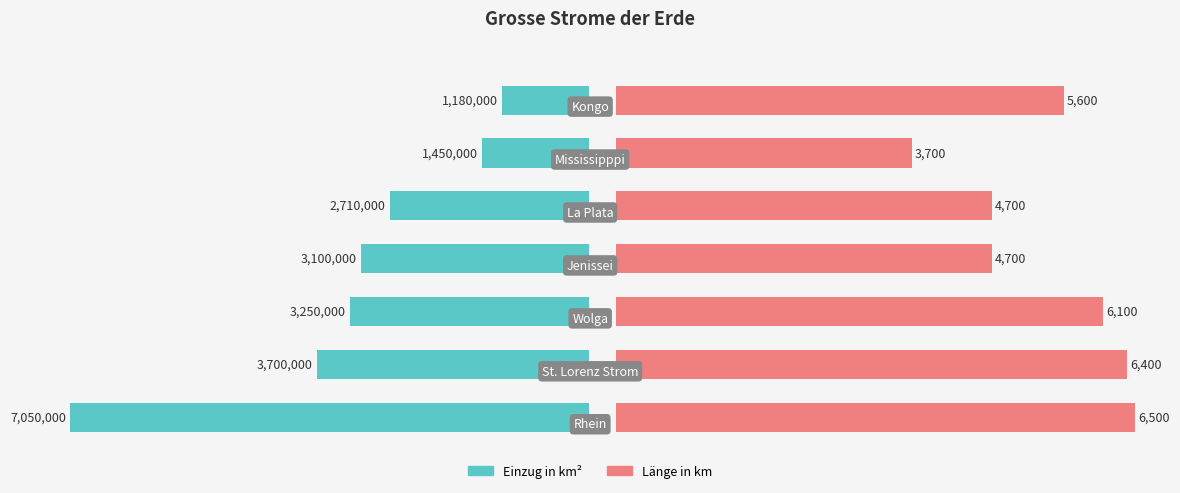

At how many categories does at least one series exceed 156502?

7